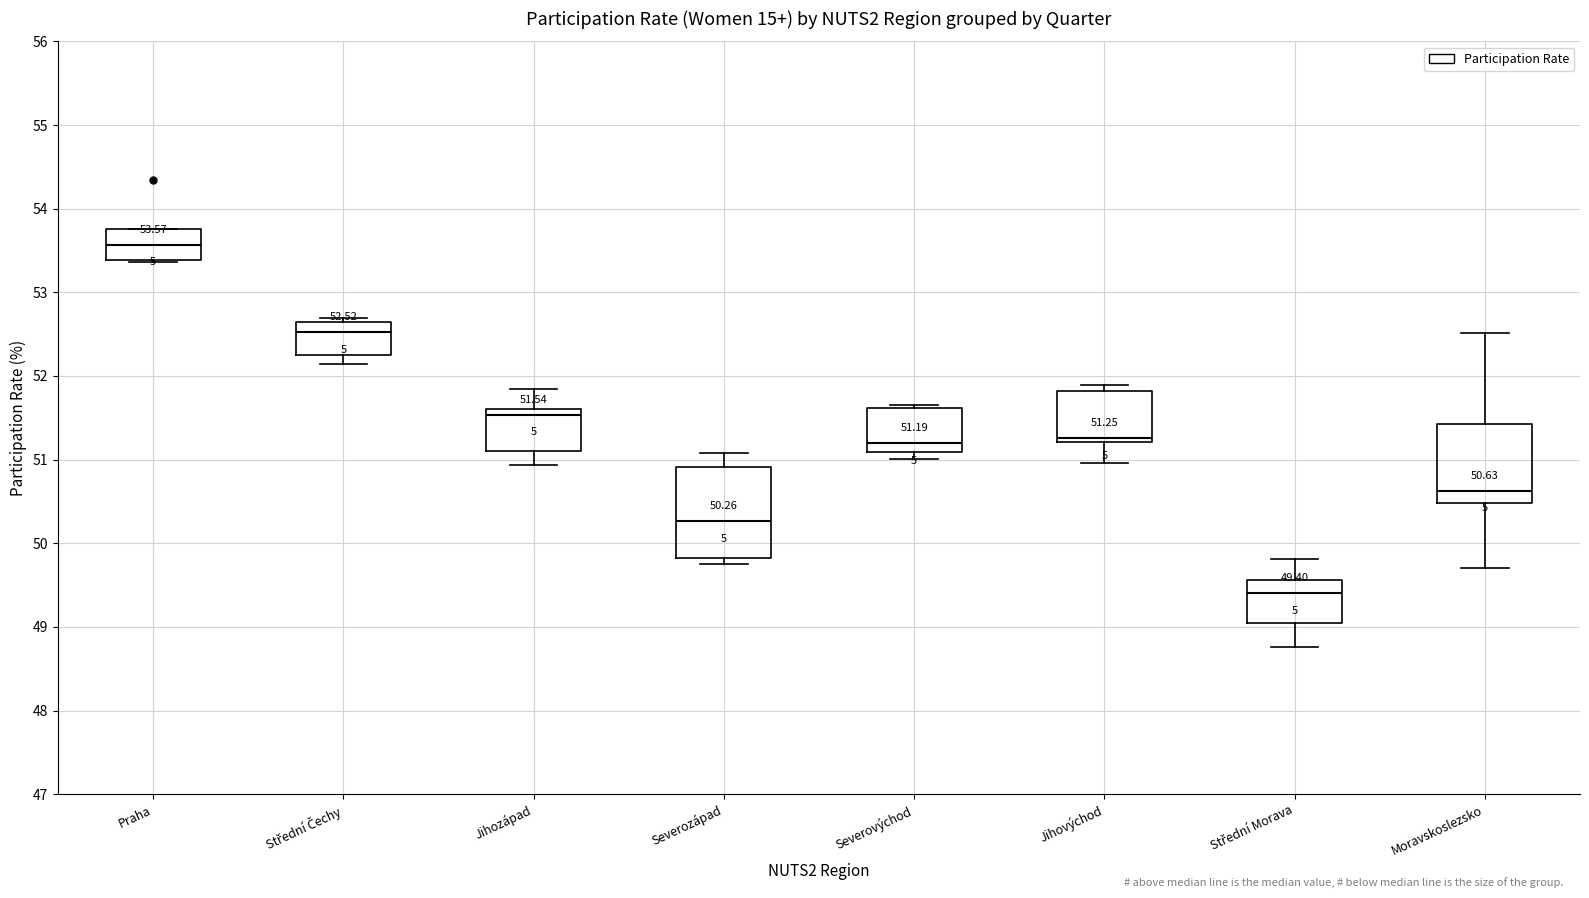

Comparing the boxes themselves (not the whiskers), which one is the tallest?

Severozápad